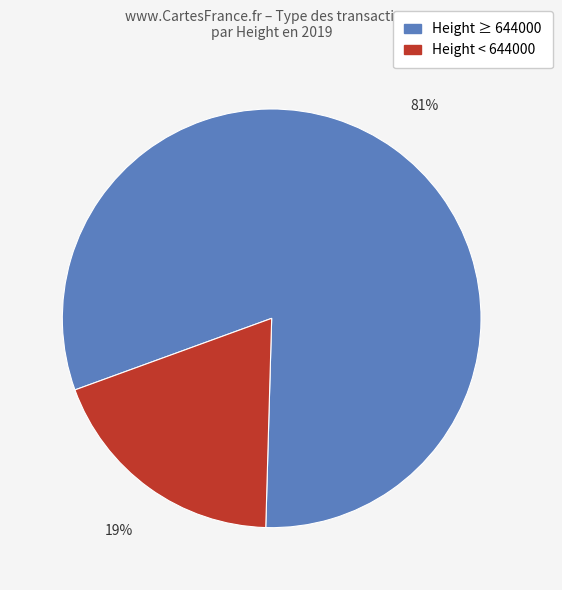

Combined, do Height < 644000 and Height ≥ 644000 account for over 50%?

Yes